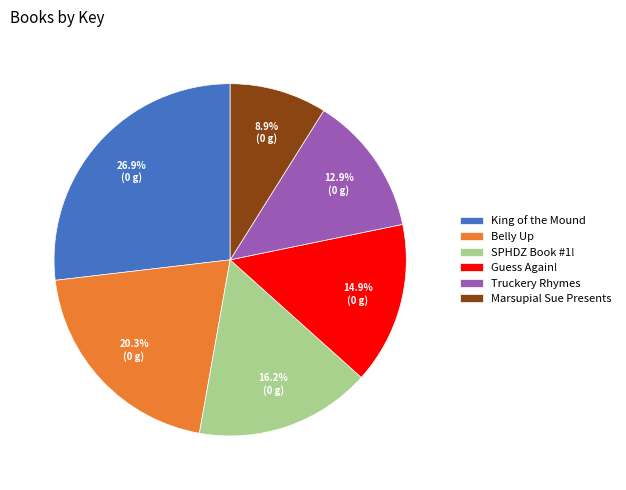

How many slices are in this pie chart?

6